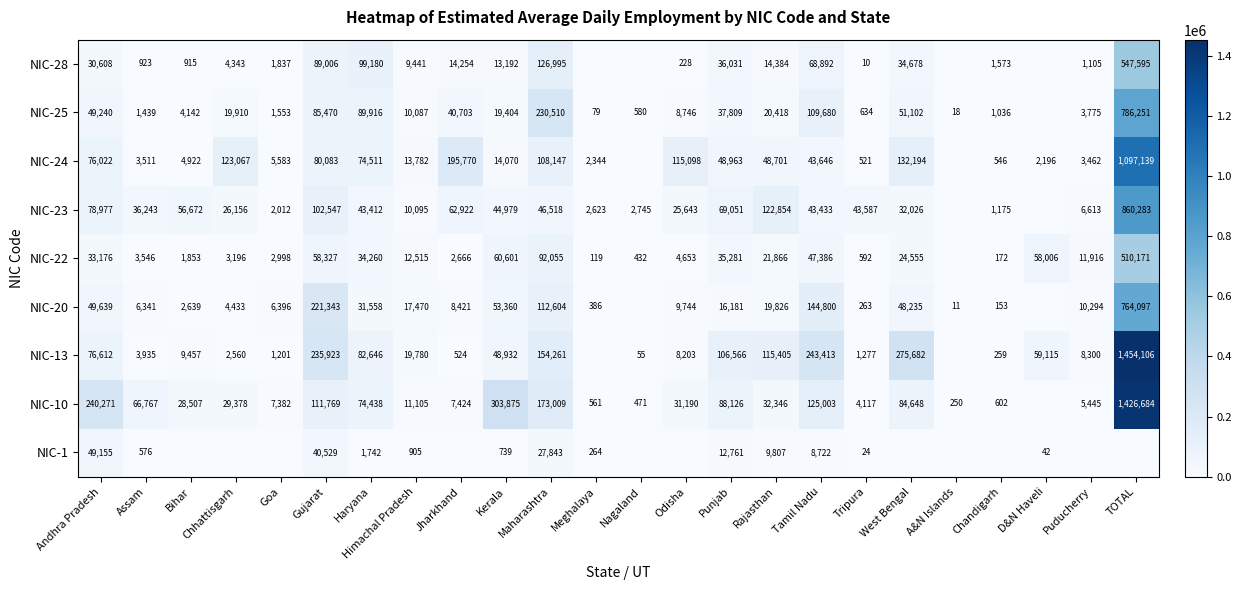

What is the difference between the highest and lowest values at Haryana?

97438